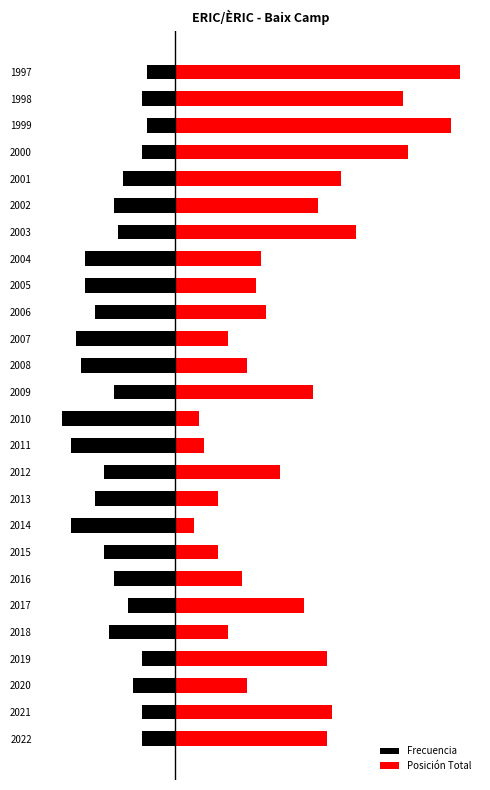

Are the bars grouped side by side (vs. stacked)?

Yes